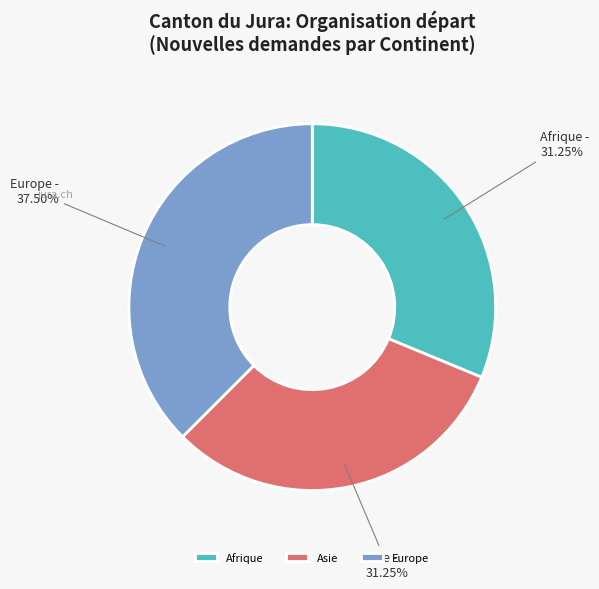

Is the sum of Afrique and Europe greater than half?

Yes